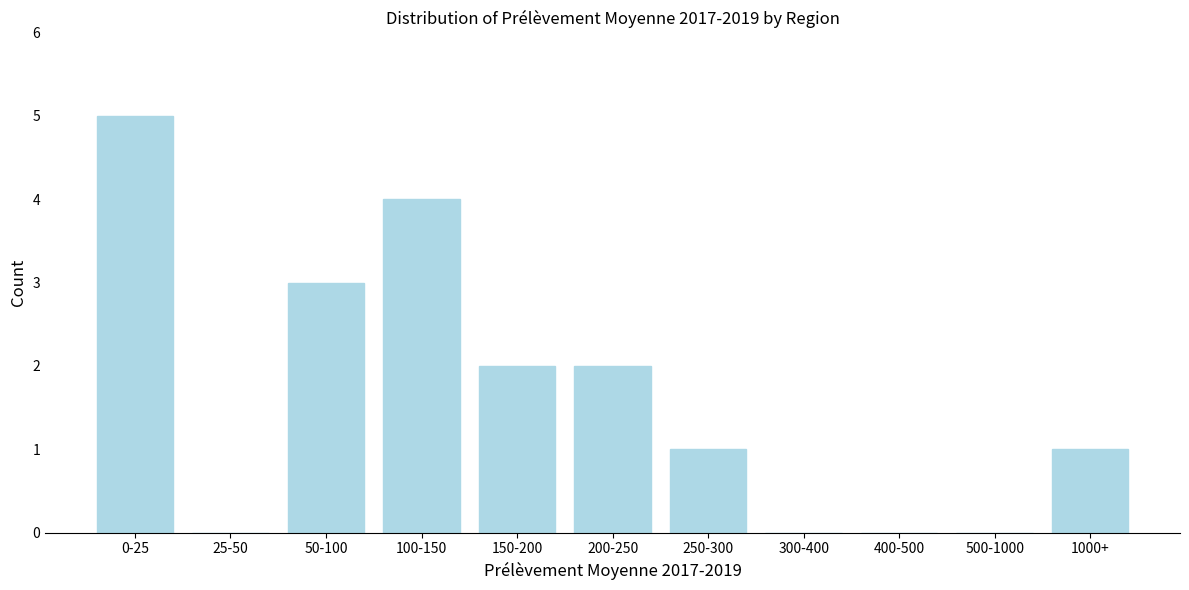

Reading left to right, extract all data points from this chart.

0-25=5	25-50=0	50-100=3	100-150=4	150-200=2	200-250=2	250-300=1	300-400=0	400-500=0	500-1000=0	1000+=1